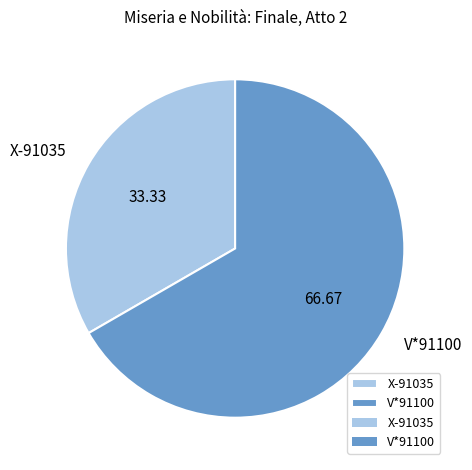

How many slices are in this pie chart?

2